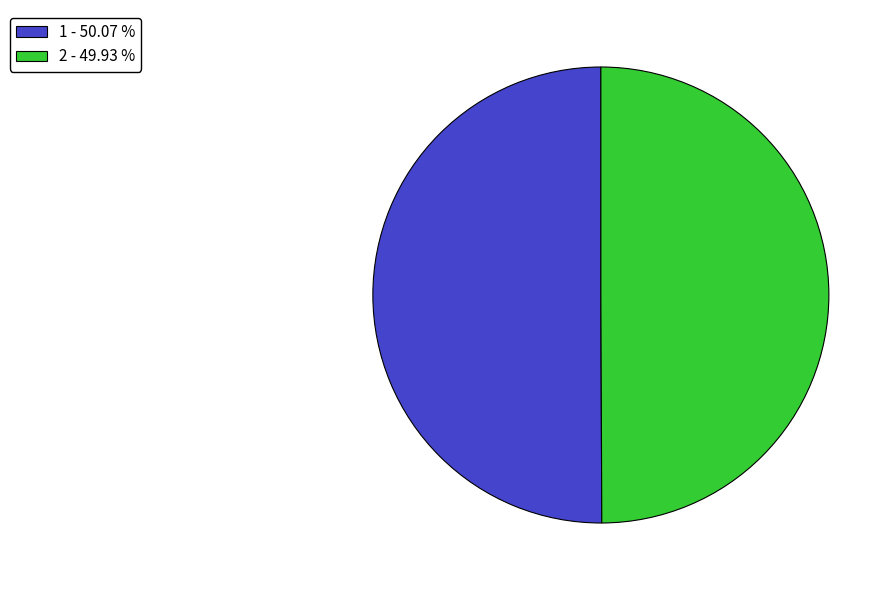

True or false: 1 accounts for 50% of the total.

True